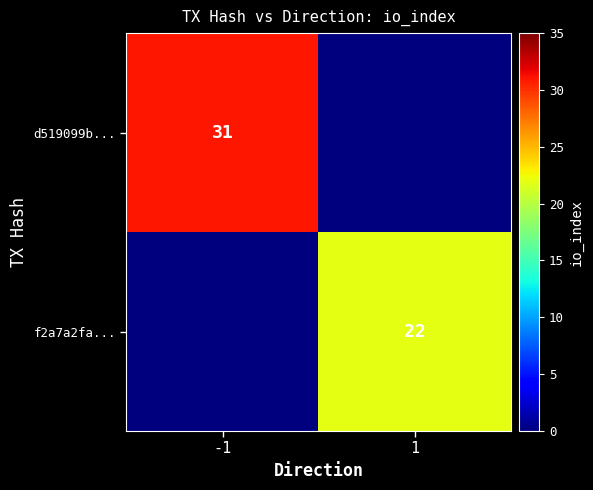

Is it true that d519099b... equals 19 at -1?

False